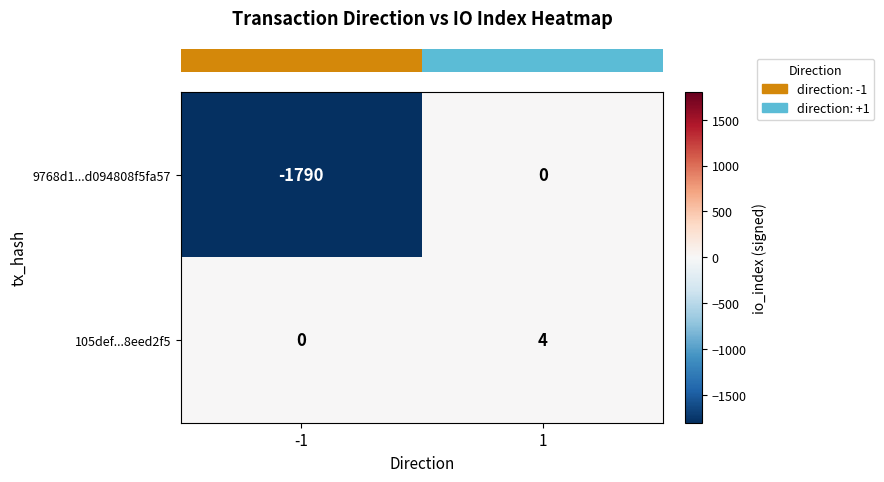

What is the total value across all series at -1?

-1790